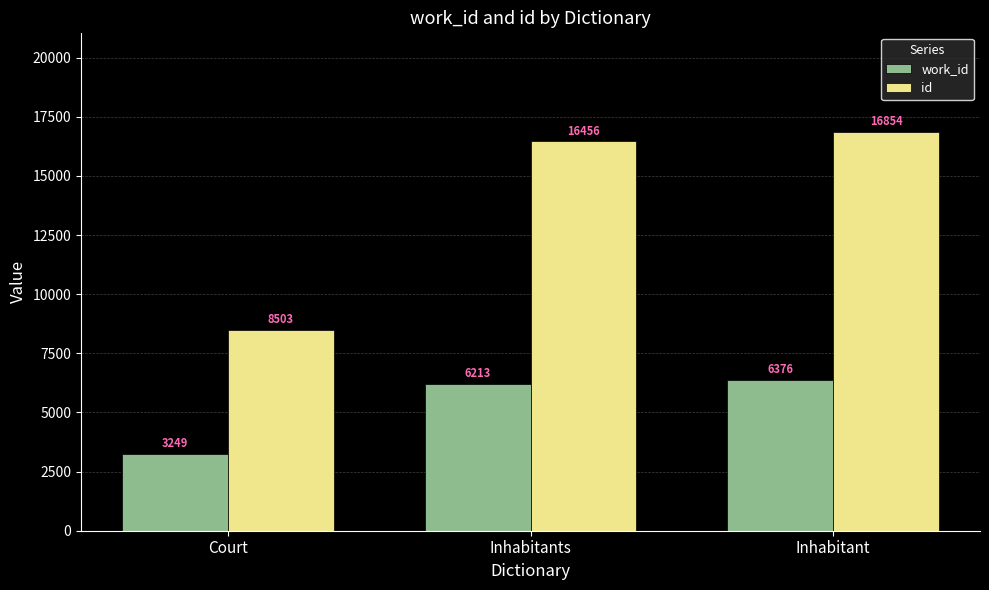

The work_id series shows 4327 at Court. True or false?

False